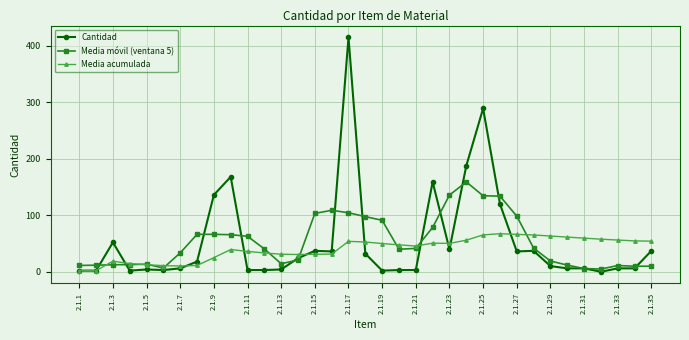

What is the maximum value for Media acumulada?

67.3